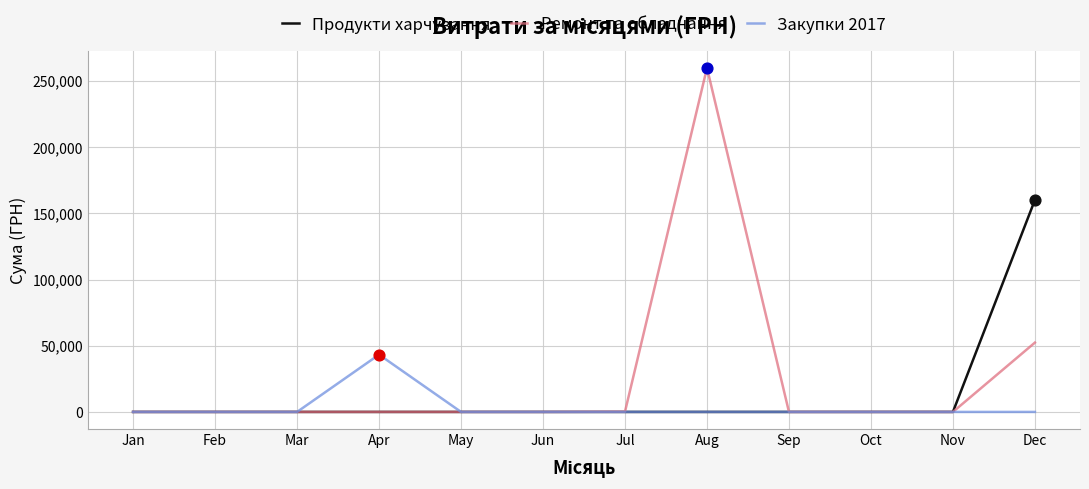

List the series in order of their peak value, highest first.

Ремонт та обладнання, Продукти харчування, Закупки 2017